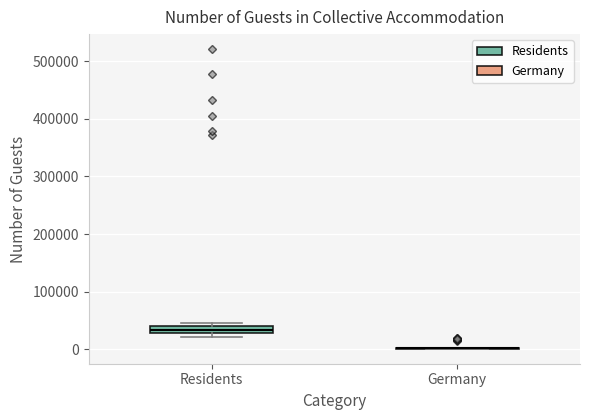

Comparing the boxes themselves (not the whiskers), which one is the tallest?

Residents